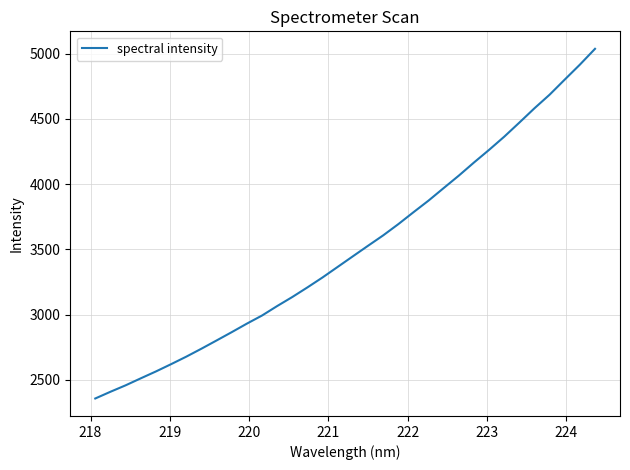

How many values exceed 3447?

17